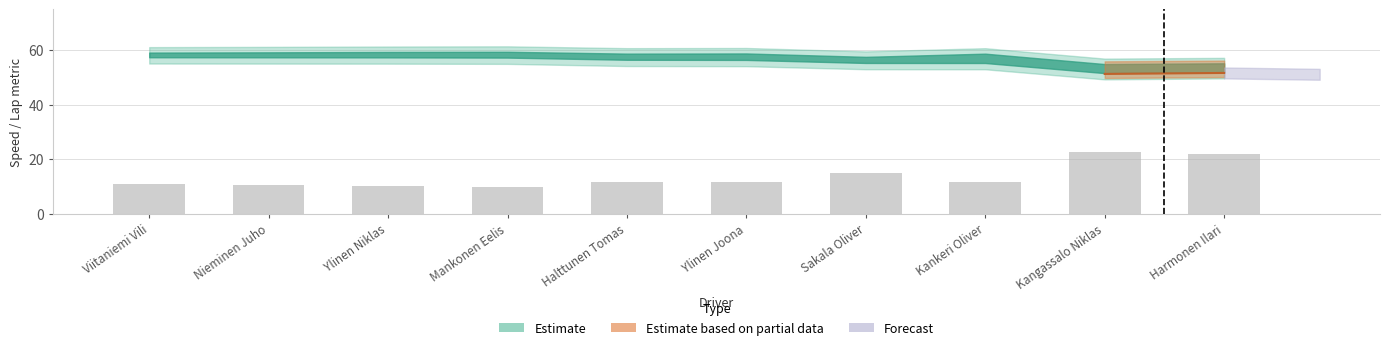

Where is the data nearest to the value 16?

Sakala Oliver